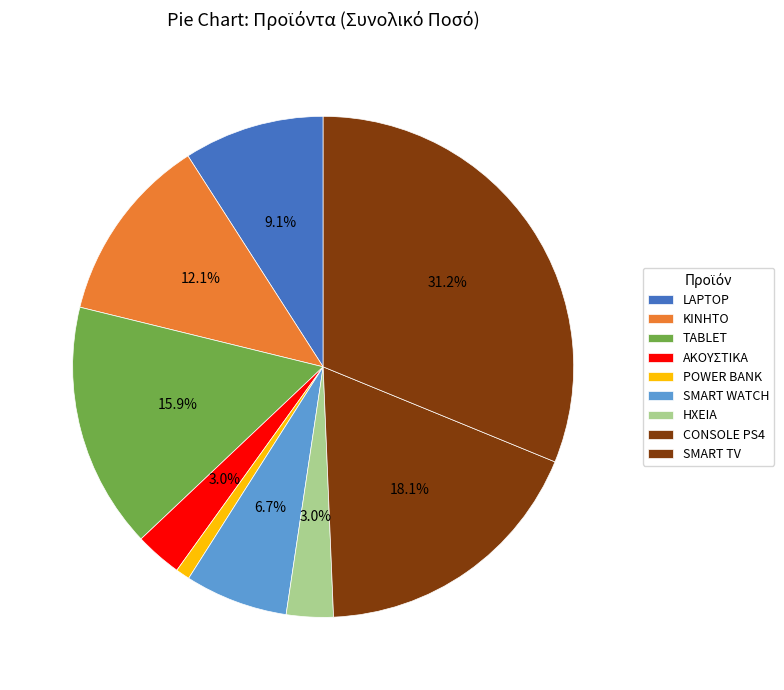

What is the largest slice in the pie chart?

SMART TV